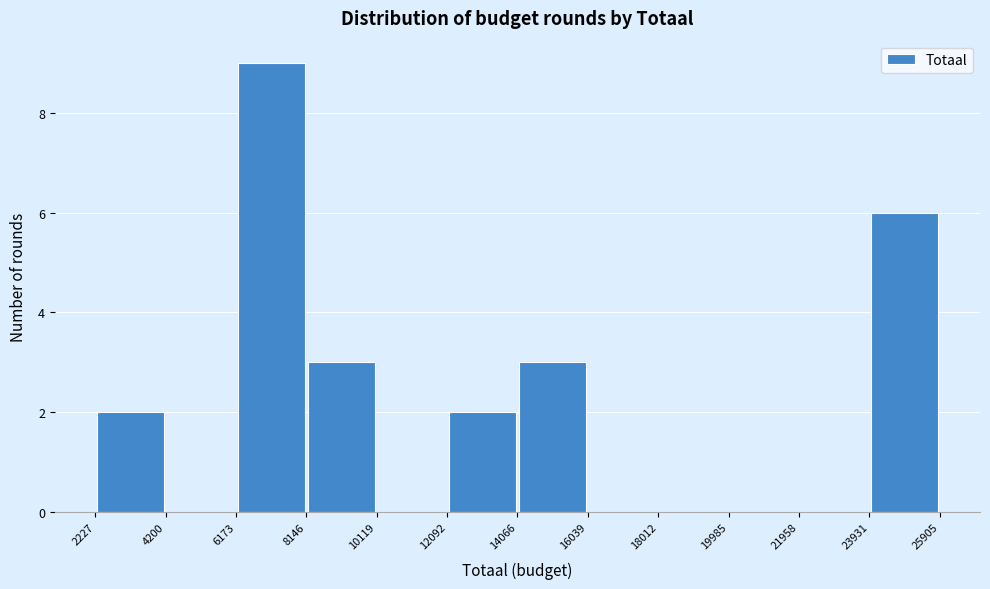

Reading left to right, transcribe this chart: for each bar, give the range it covers on the x-axis and its height. The values are not printed on the chart, so give them approximately, as read against the axis.

2227 to 4200: 2
4200 to 6173: 0
6173 to 8146: 9
8146 to 10119: 3
10119 to 12092: 0
12092 to 14066: 2
14066 to 16039: 3
16039 to 18012: 0
18012 to 19985: 0
19985 to 21958: 0
21958 to 23931: 0
23931 to 25905: 6